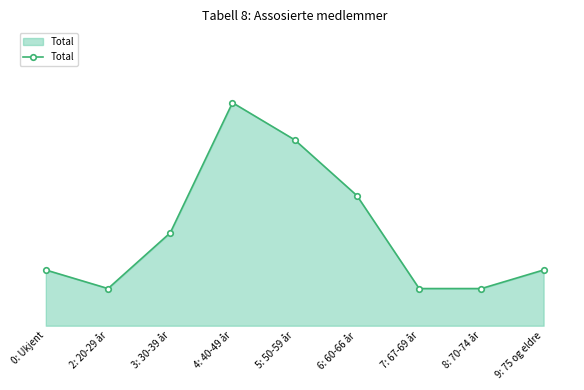

Does the chart have visible grid lines?

No